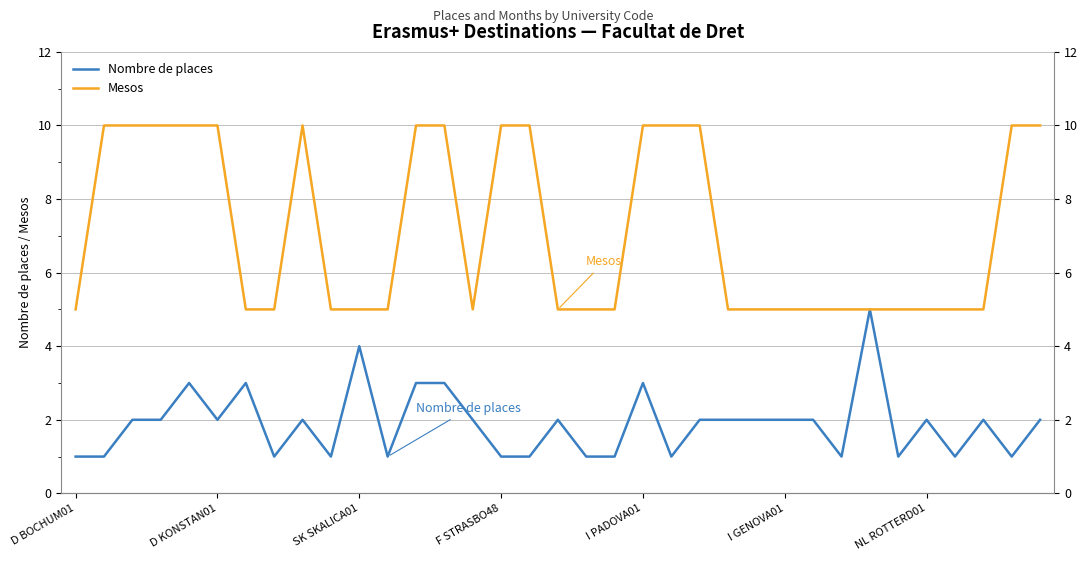

How many lines are shown in the chart?

2